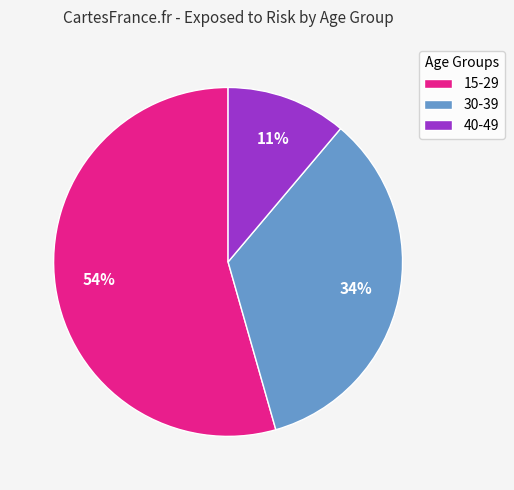

Is it true that 30-39 is 34% of the pie?

True